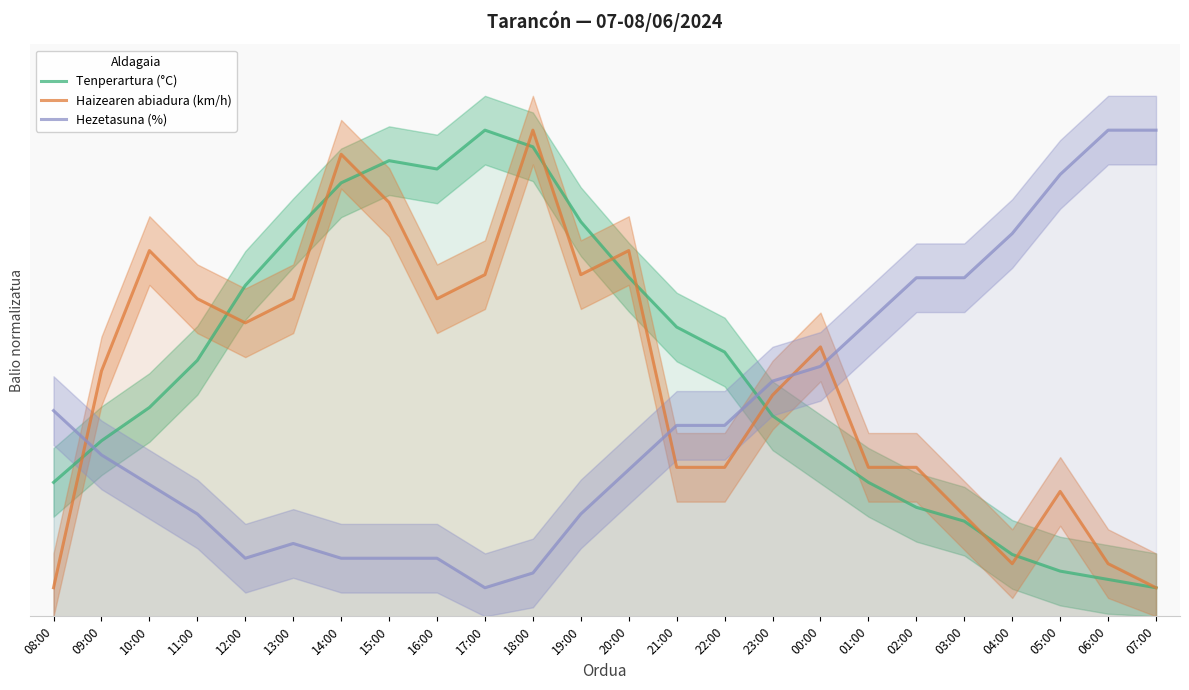

What is the difference between the maximum and second lowest values in the Hezetasuna (%) series?

77.4